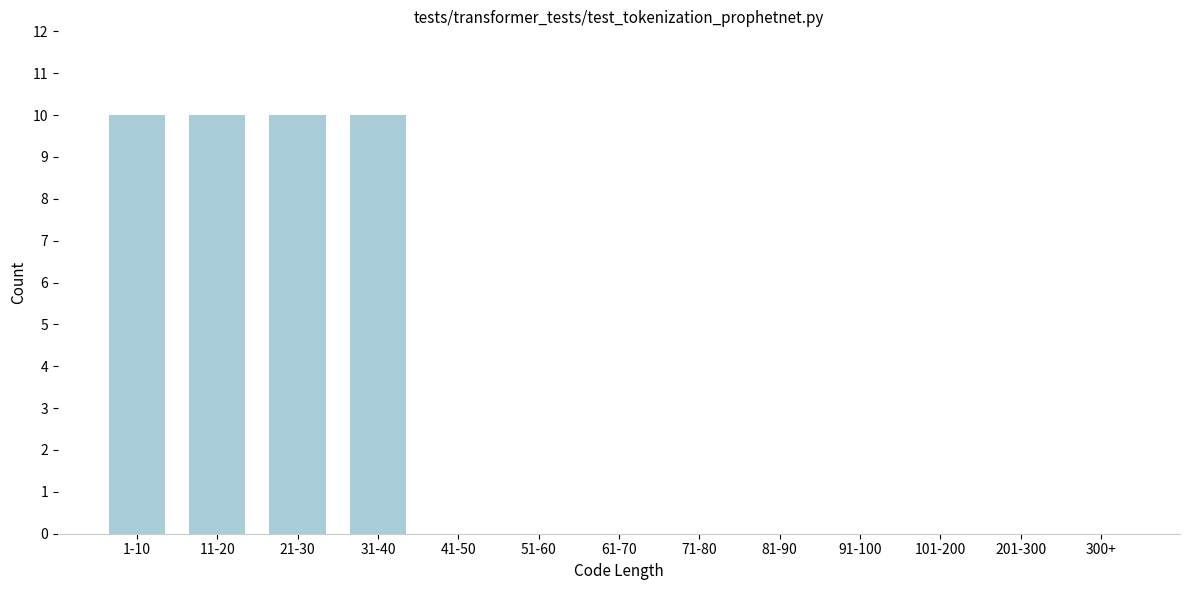

Reading left to right, what are all the values shown in this chart?

1-10=10	11-20=10	21-30=10	31-40=10	41-50=0	51-60=0	61-70=0	71-80=0	81-90=0	91-100=0	101-200=0	201-300=0	300+=0